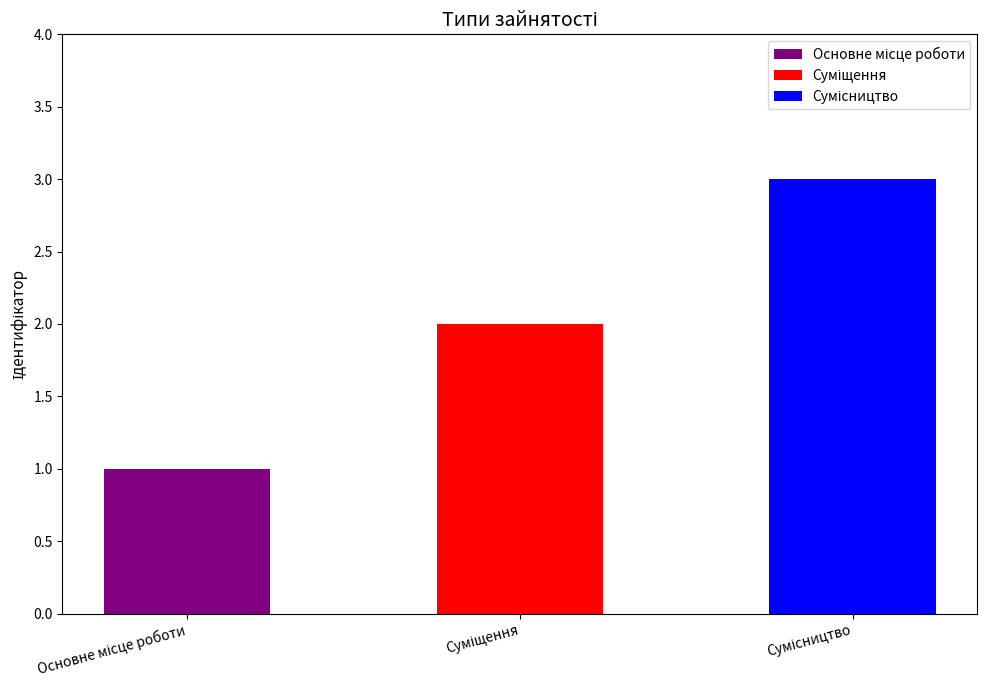

What is the average value?

2